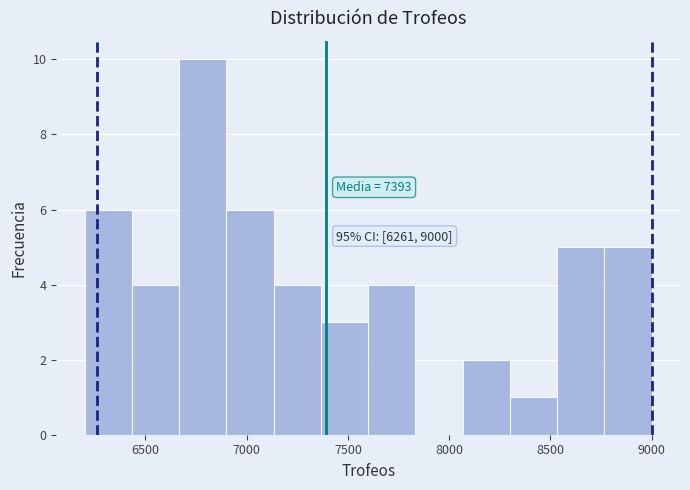

Which range on the x-axis has the tallest bar?

6650 to 6900